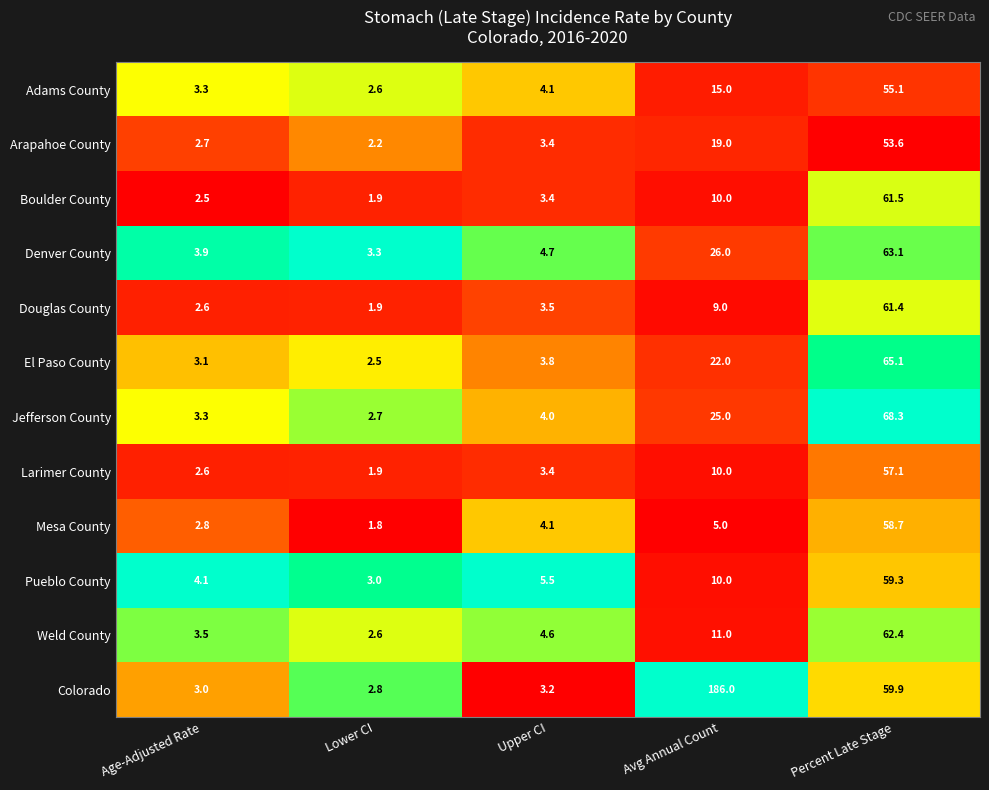

Which category has the lowest value in the Jefferson County series?

Lower CI